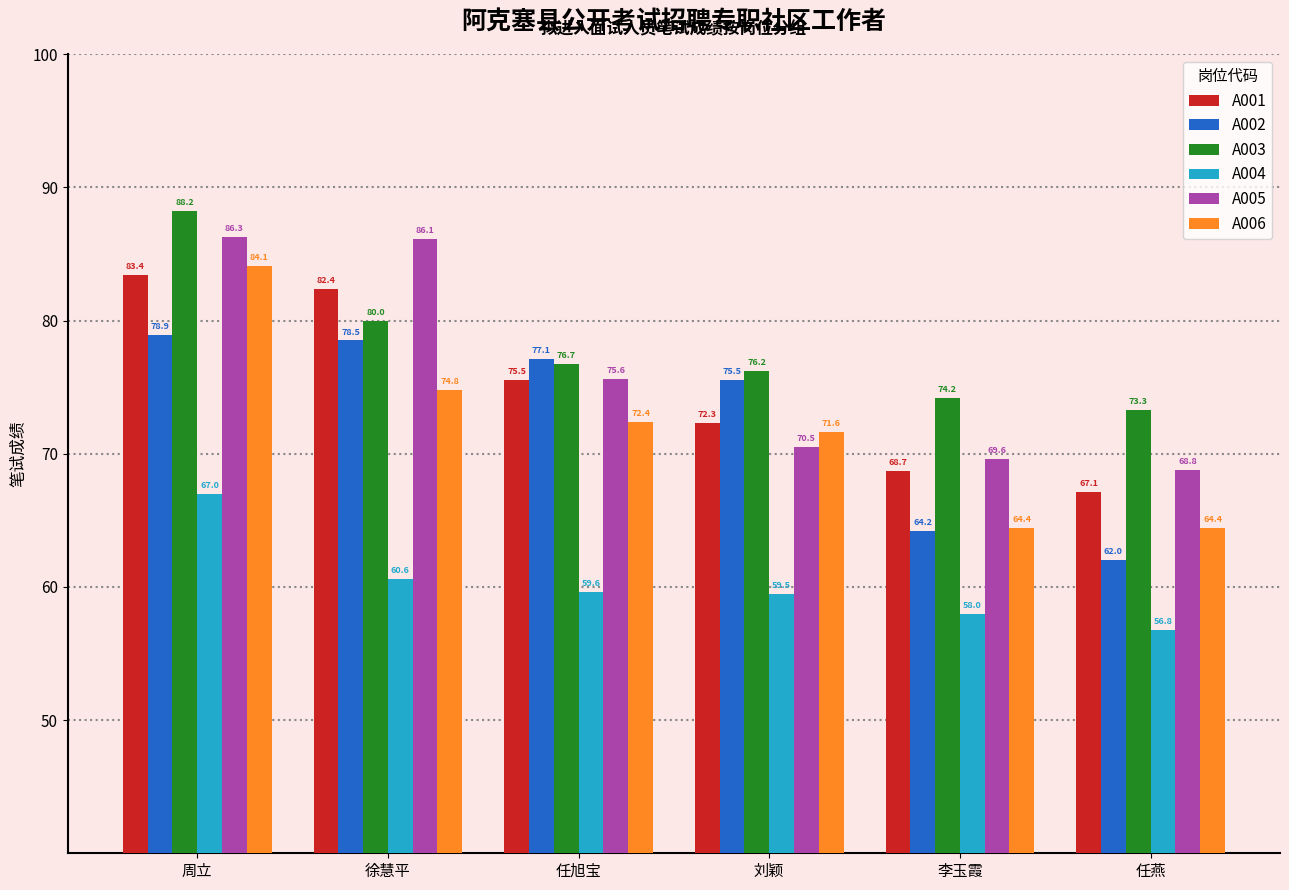

Rank the series at 任旭宝 from lowest to highest value.

A004, A006, A001, A005, A003, A002